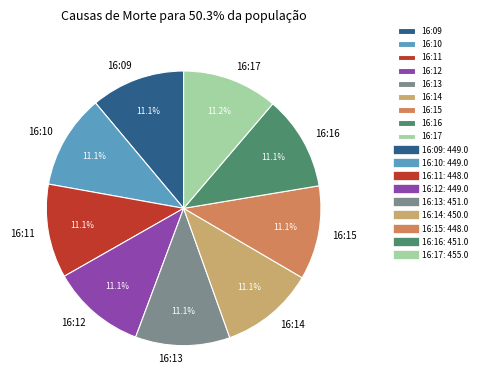

The 16:15 slice represents 11% of the pie. True or false?

True